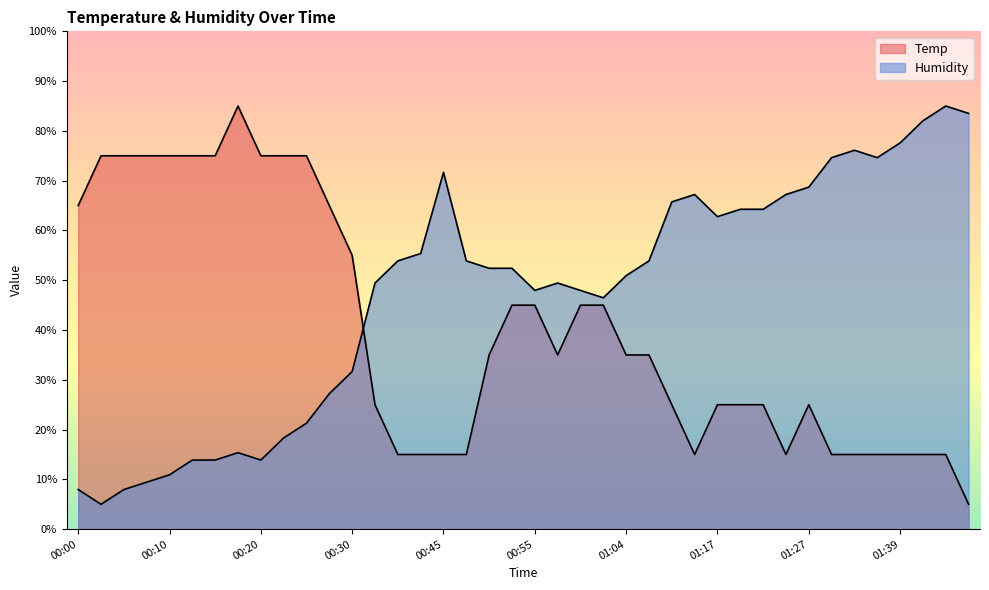

What is the total value across all series at 00:15?

88.9